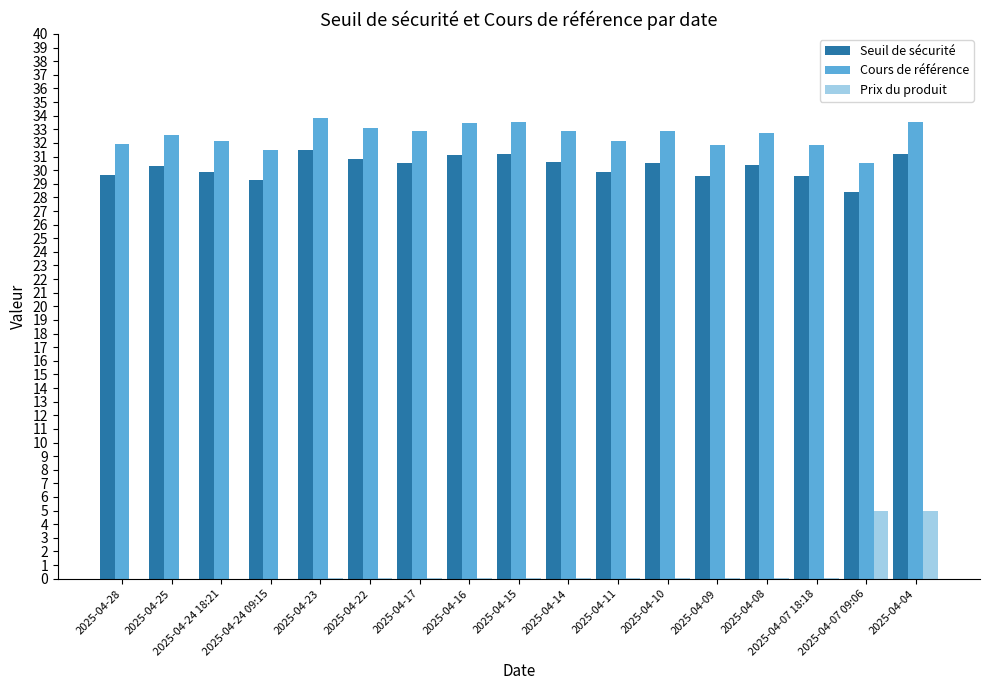

What is the maximum value for Prix du produit?

5.0